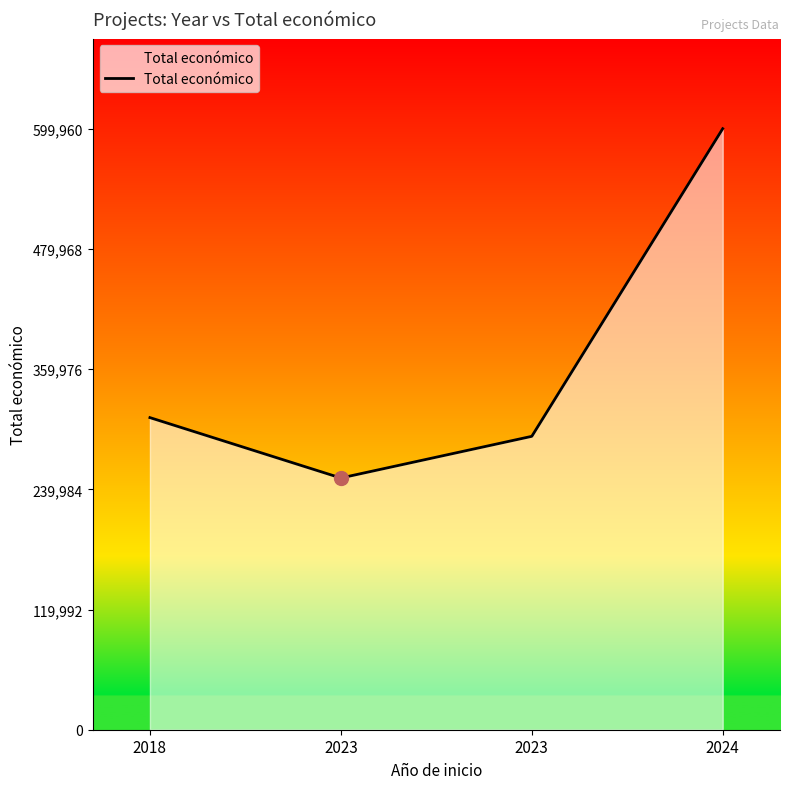

Approximately how many times larger is the value at 2023 compared to 2023?

0.9